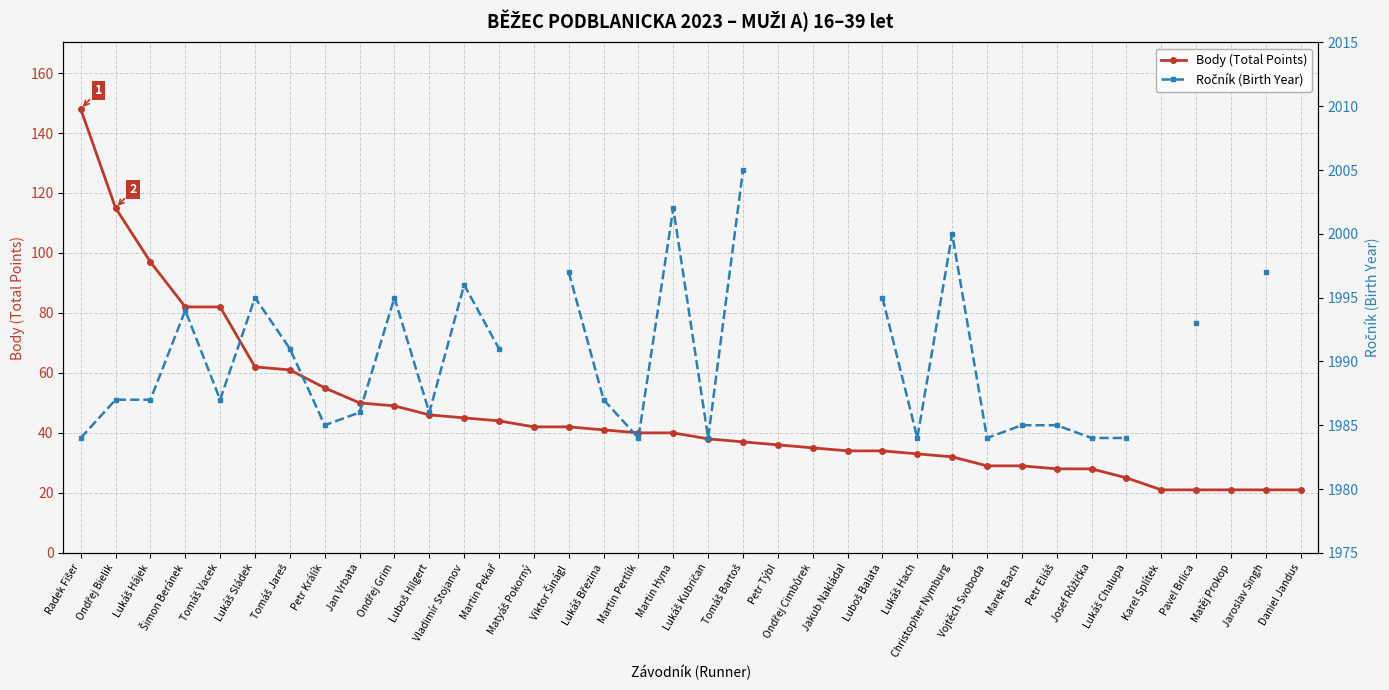

True or false: Body (Total Points) has a value of 22.4 at Martin Hyna.

False